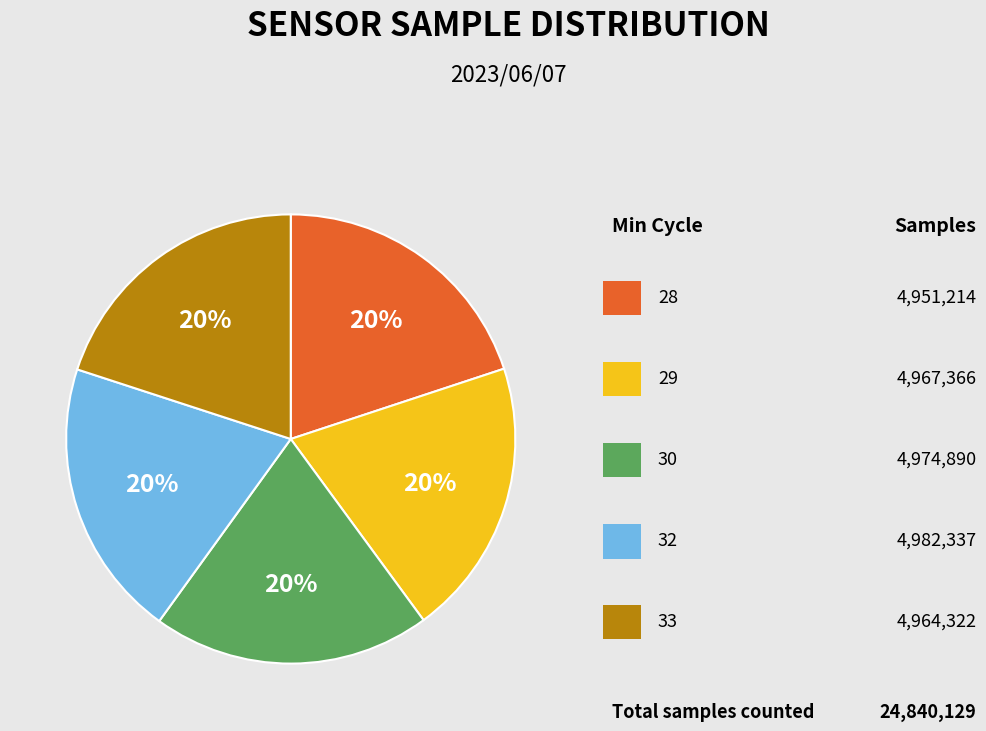

Does any single category account for the majority?

No